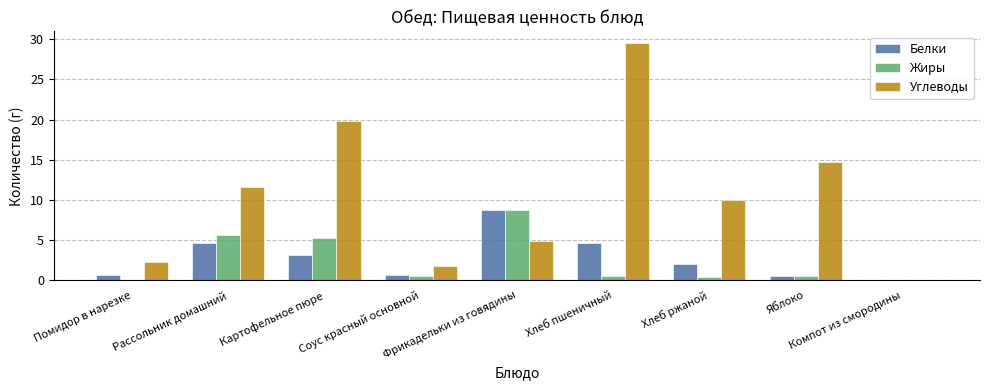

What is the approximate value of Жиры at Соус красный основной?

0.5